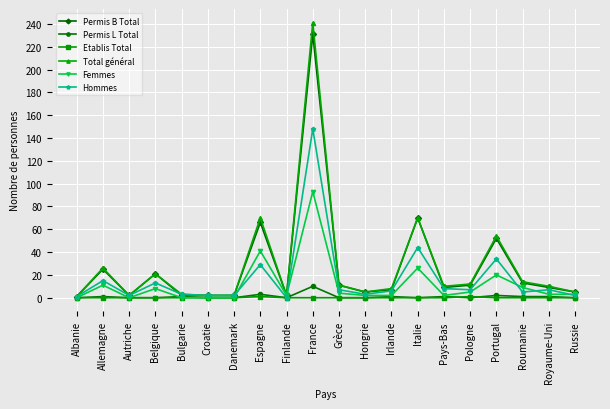

Count the number of categories in the chart.

20